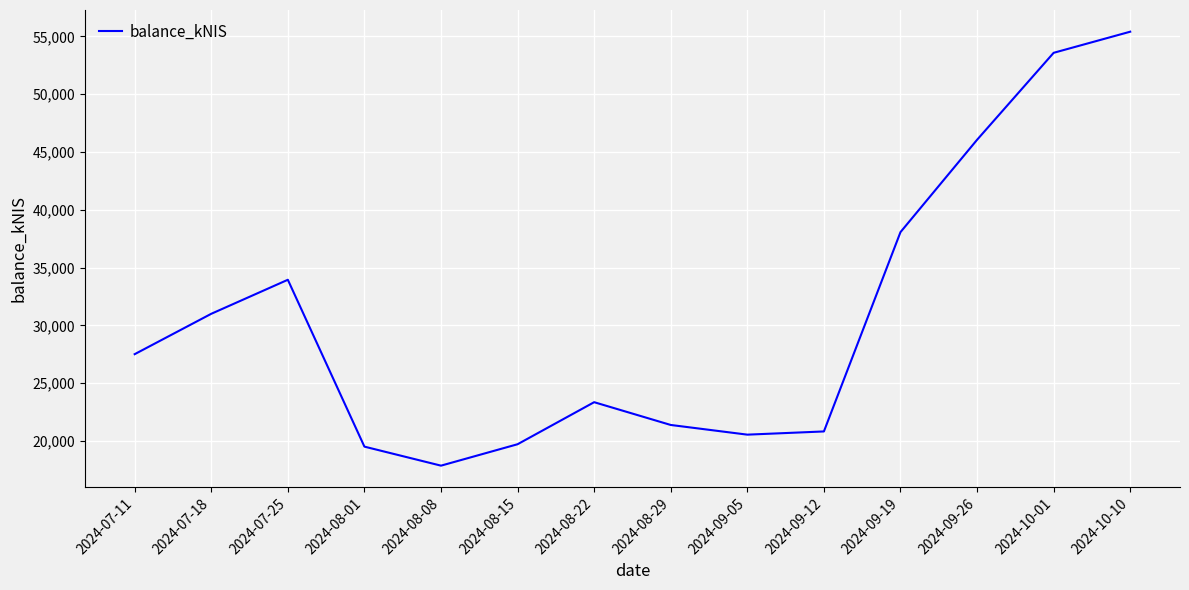

What is the greatest value displayed?

55408.6